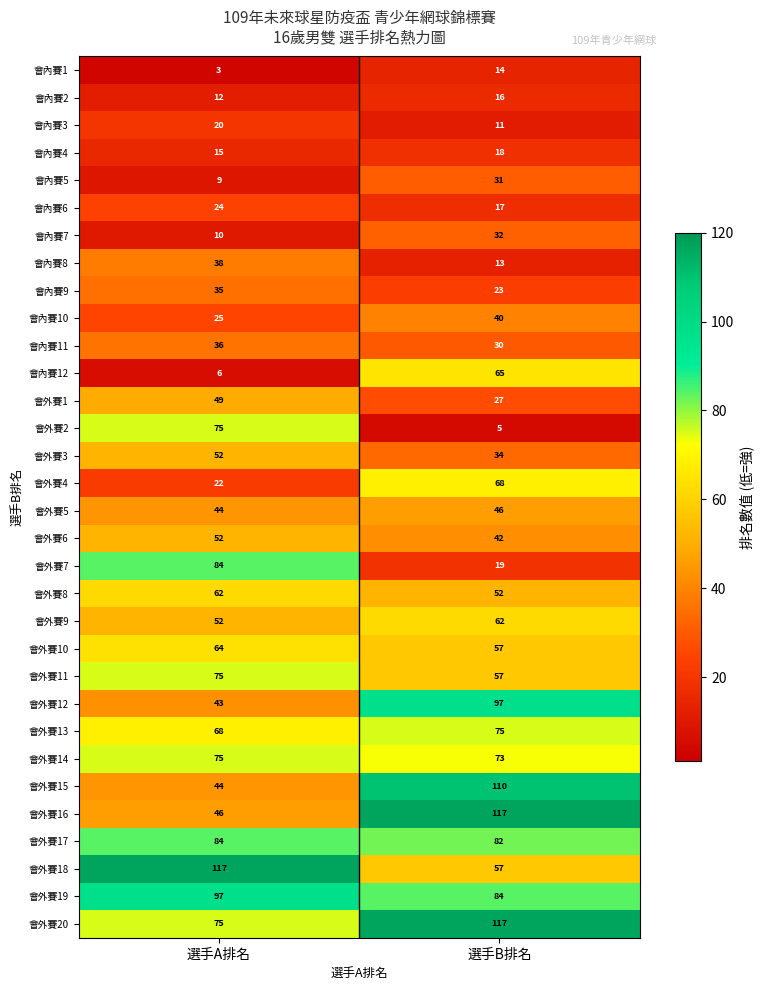

Which series has the widest spread of values?

會外賽16